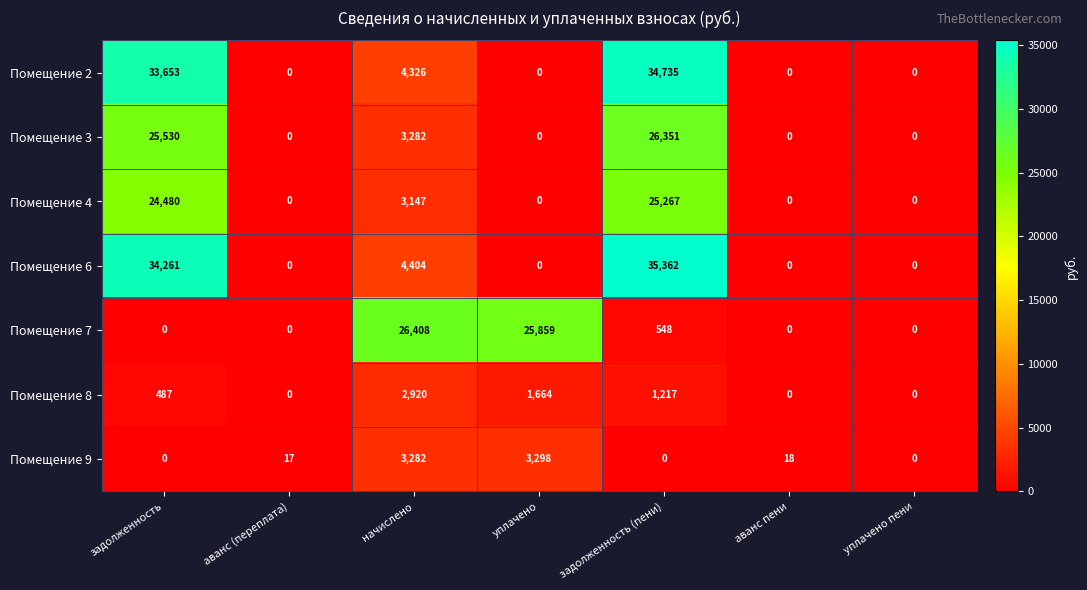

True or false: Помещение 9 has a value of 0 at уплачено пени.

True